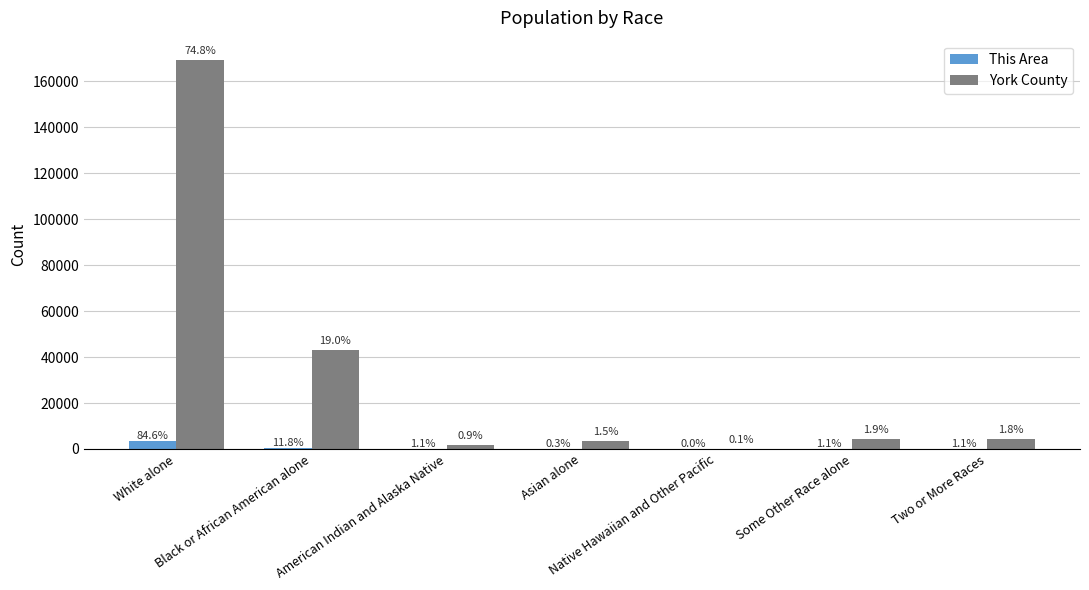

What are all the series names shown in the legend?

This Area, York County